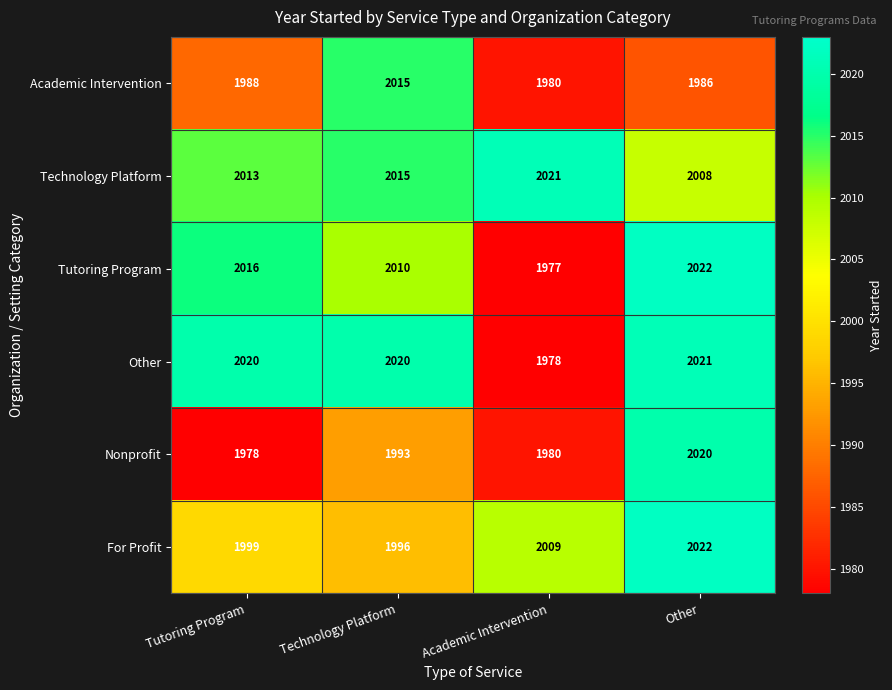

The Tutoring Program series shows 906 at Technology Platform. True or false?

False